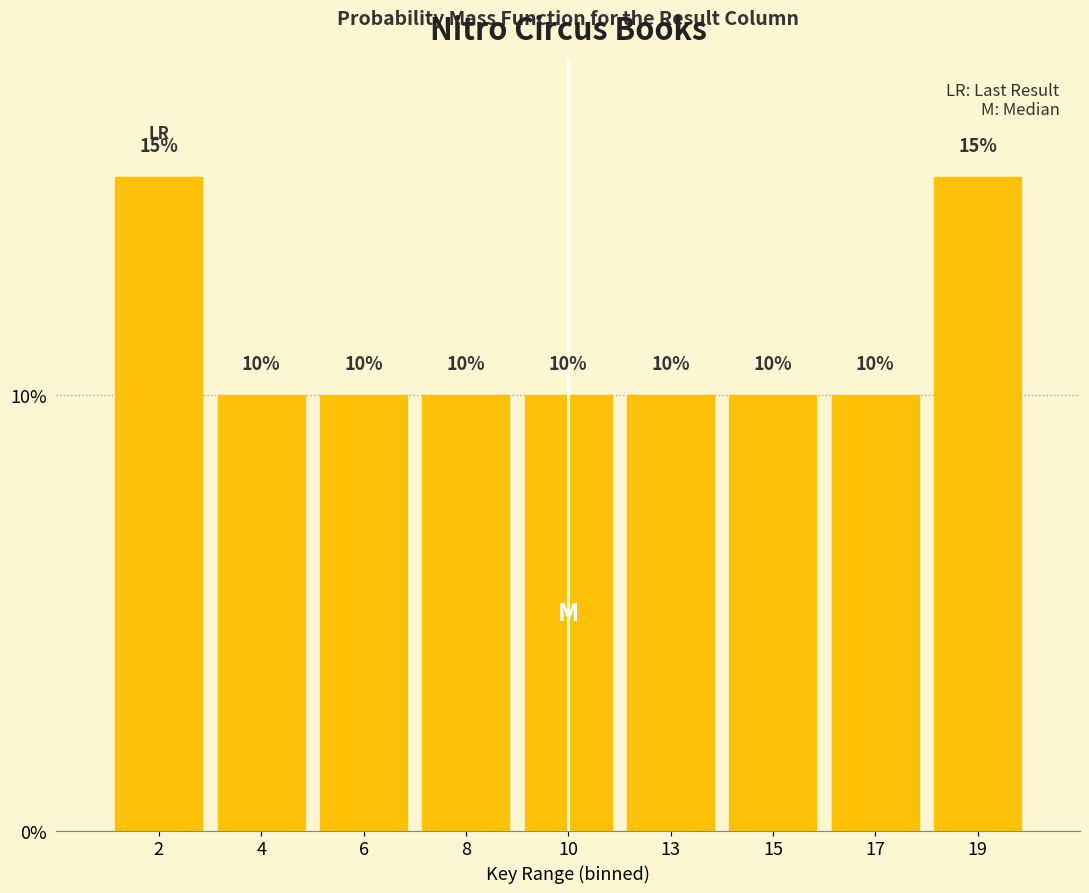

Reading right to left, what are all the values shown in this chart?

19=15	17=10	15=10	13=10	10=10	8=10	6=10	4=10	2=15